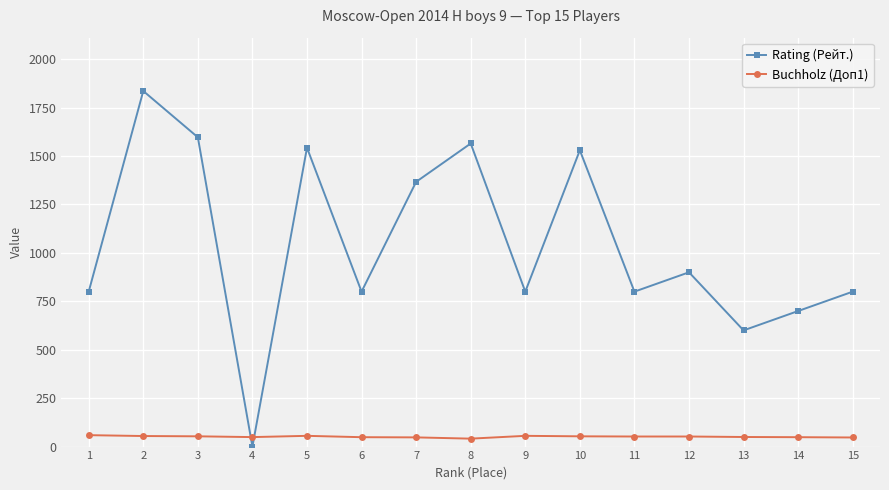

What are all the series names shown in the legend?

Rating (Рейт.), Buchholz (Доп1)